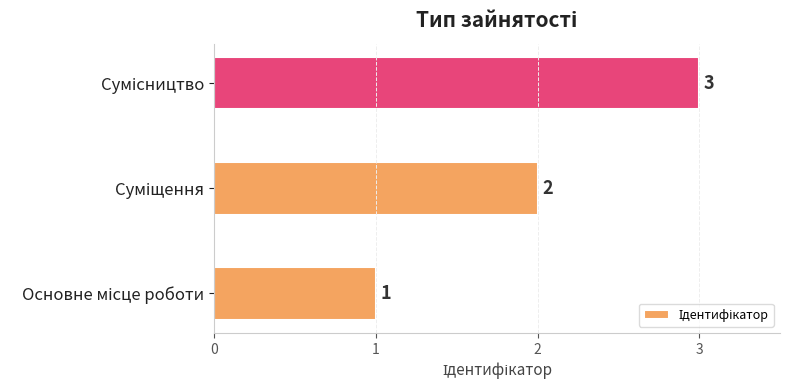

How many values are below 2?

1